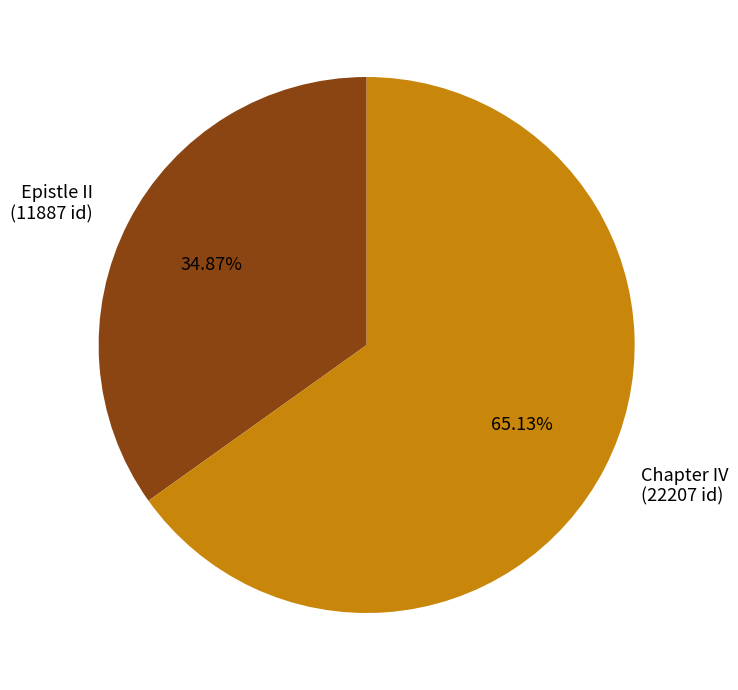

Combined, what portion of the pie is Chapter IV and Epistle II?

100.0%